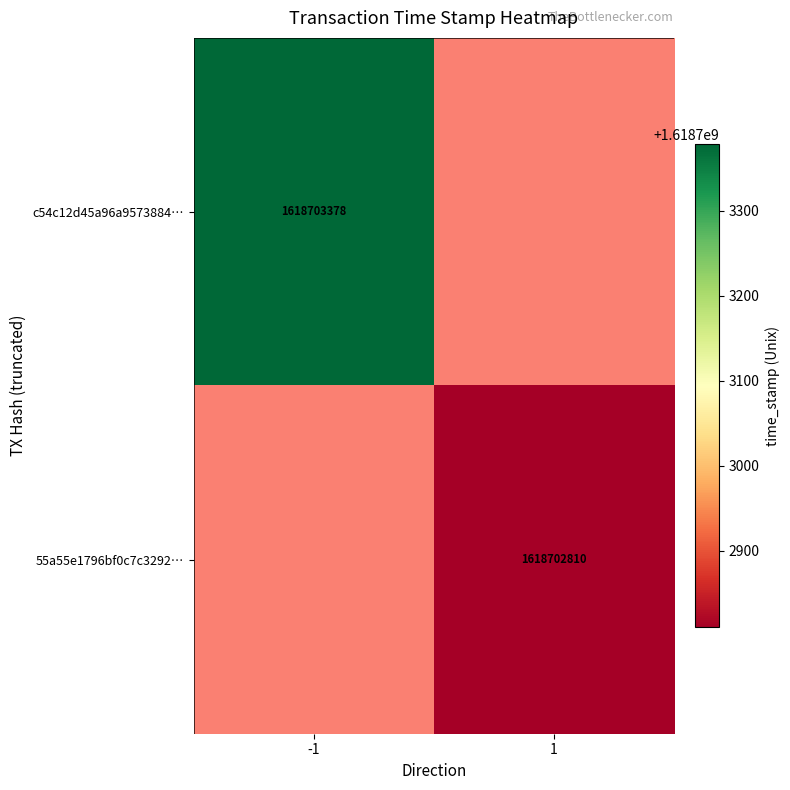

Count the number of data series in this chart.

2